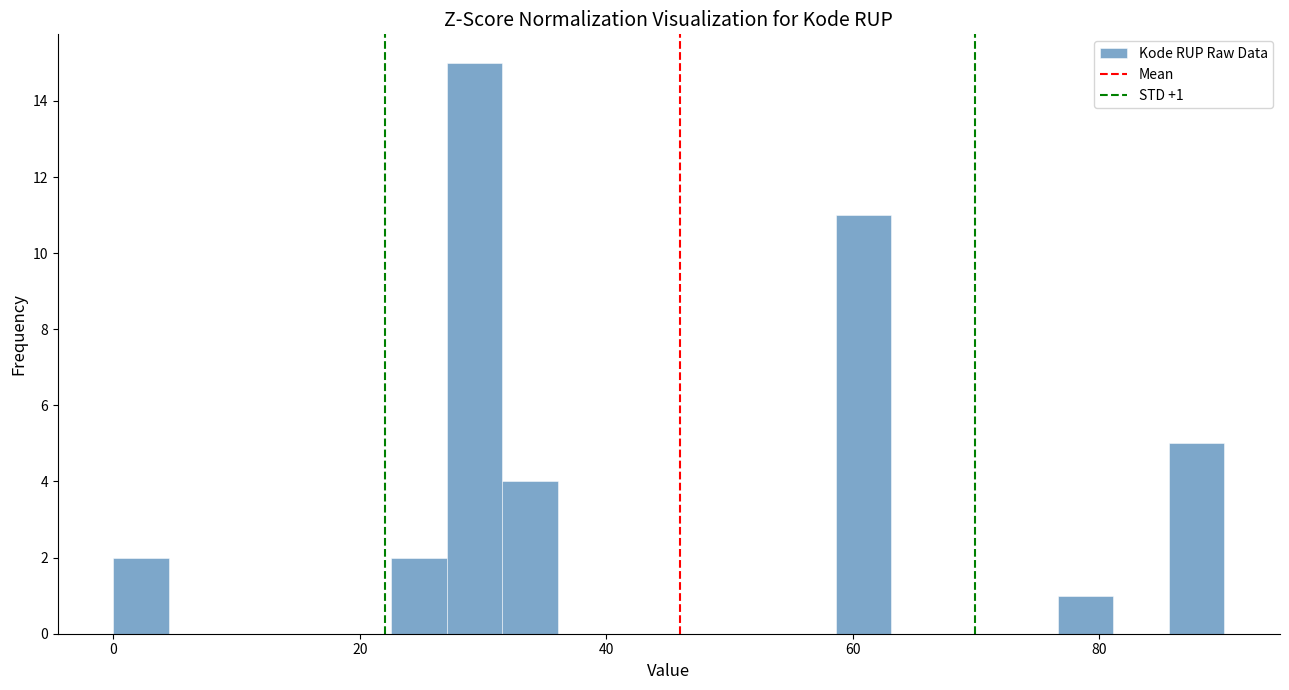

Around what value on the x-axis is the tallest bar? Give the approximate position of its centre, as read against the axis.

30